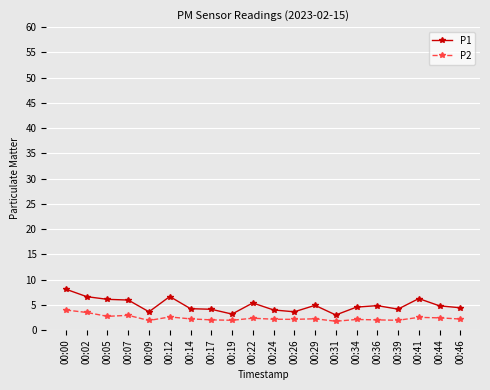

At 00:39, list the series in order from largest to smallest.

P1, P2